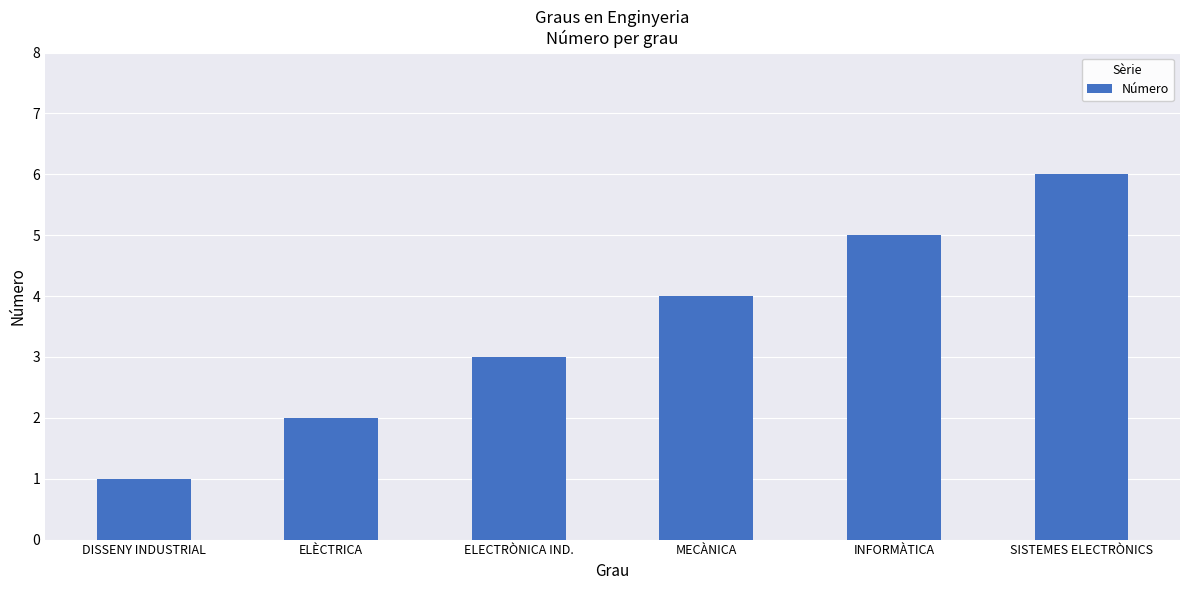

What is the change in value from ELECTRÒNICA IND. to SISTEMES ELECTRÒNICS?

+3